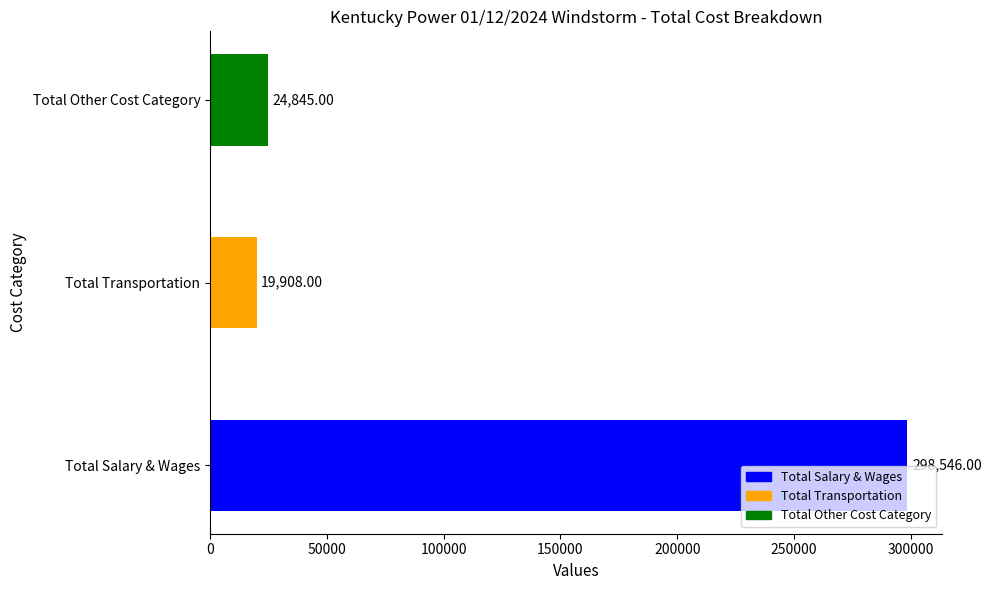

List the labels in order of value, smallest first.

Total Transportation, Total Other Cost Category, Total Salary & Wages